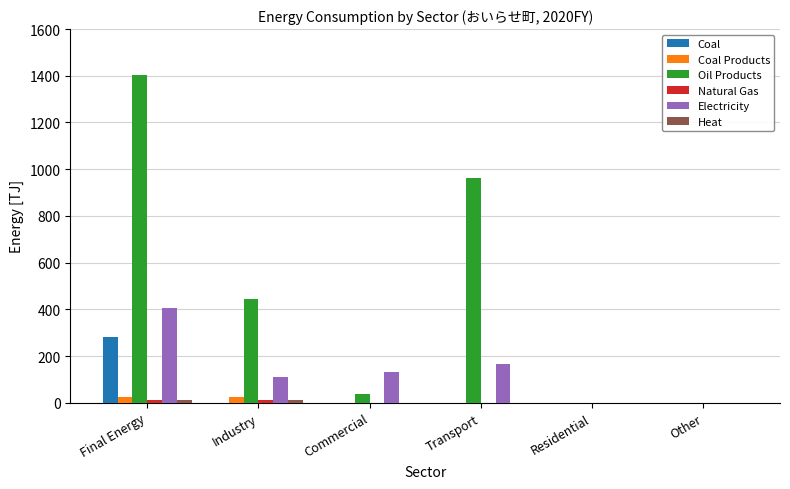

Are the bars horizontal?

No